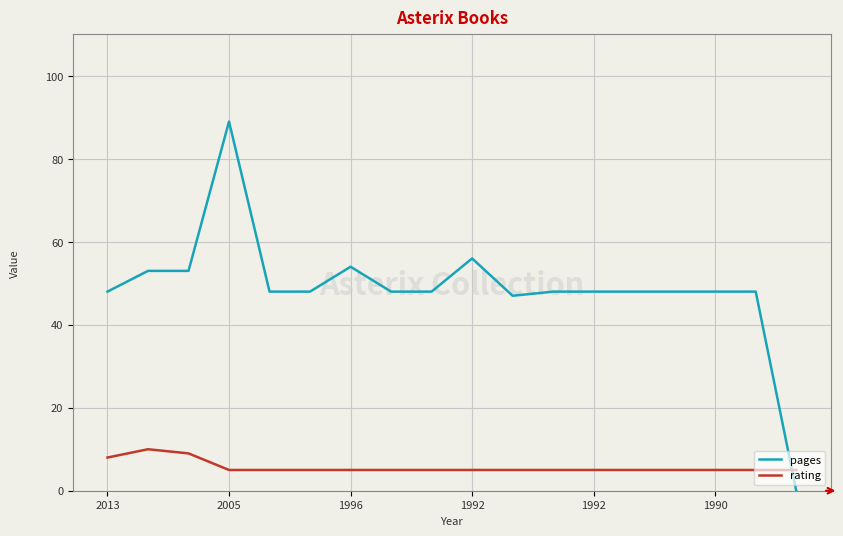

Which series has the widest spread of values?

pages